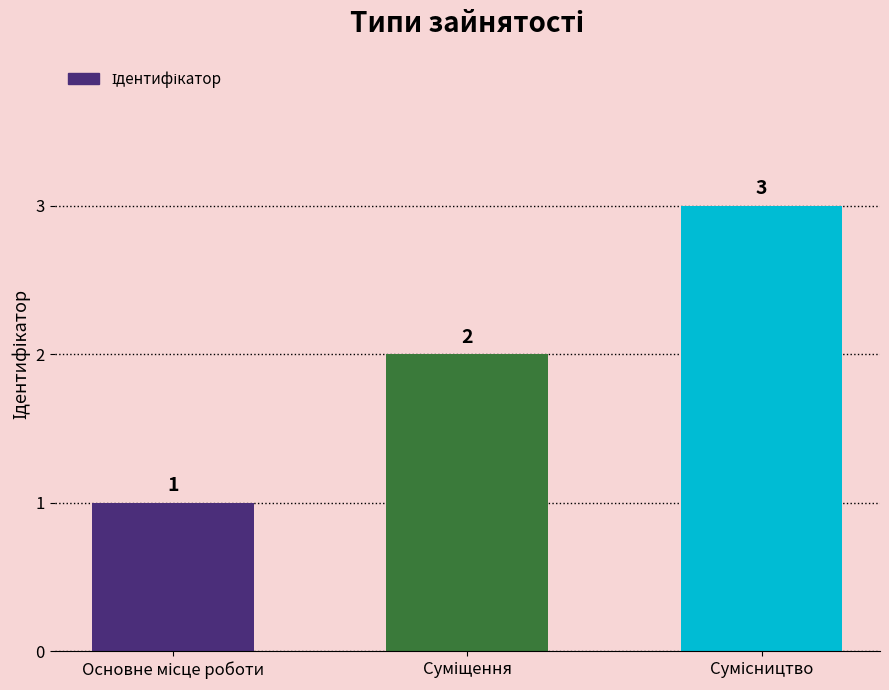

How many values are between 1 and 3?

3